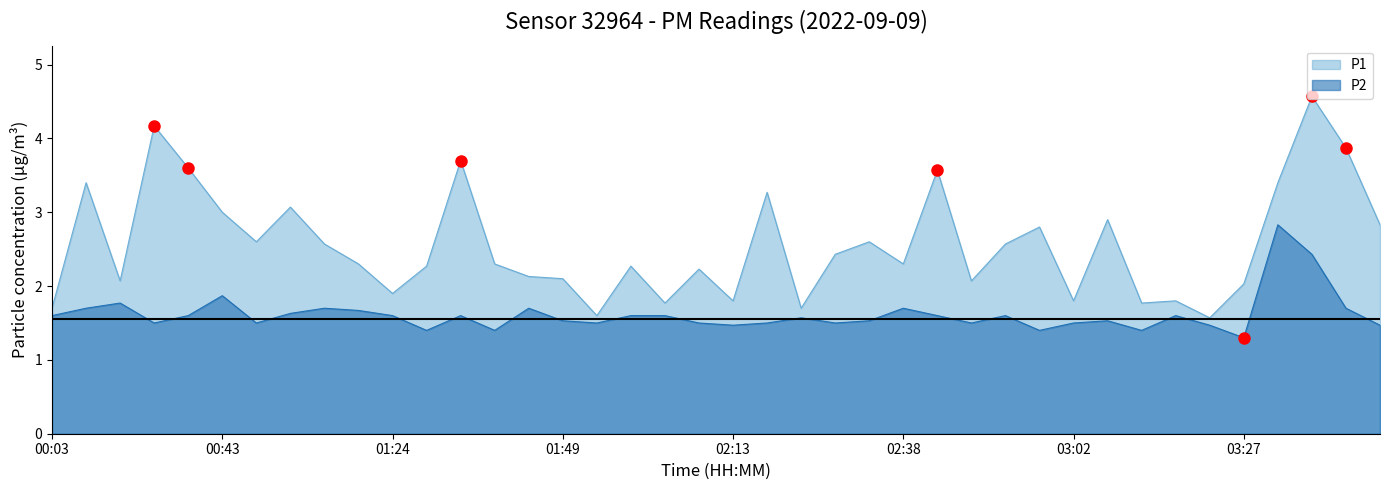

Which series has the largest total across all categories?

P1